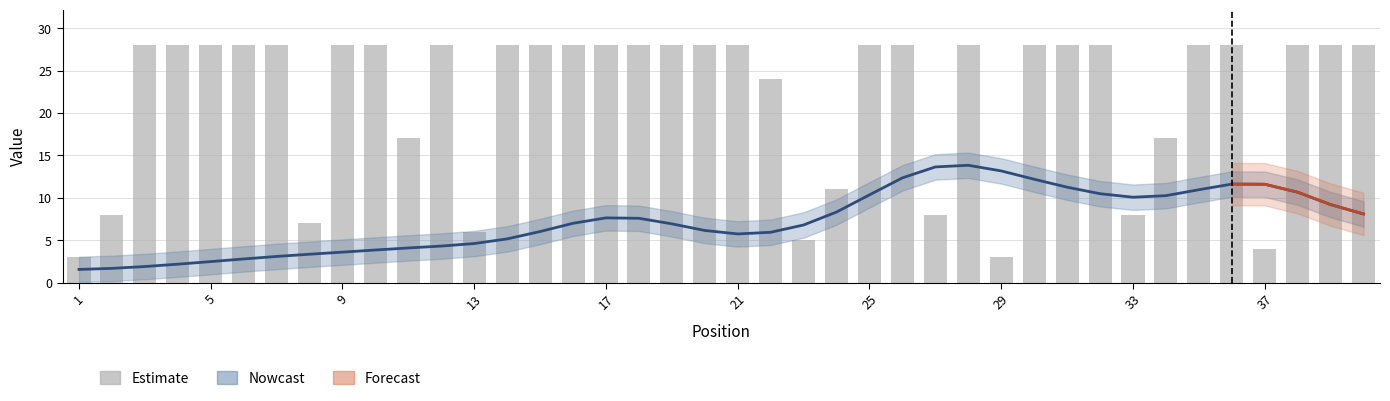

Count the values in the range 17 to 28.

30